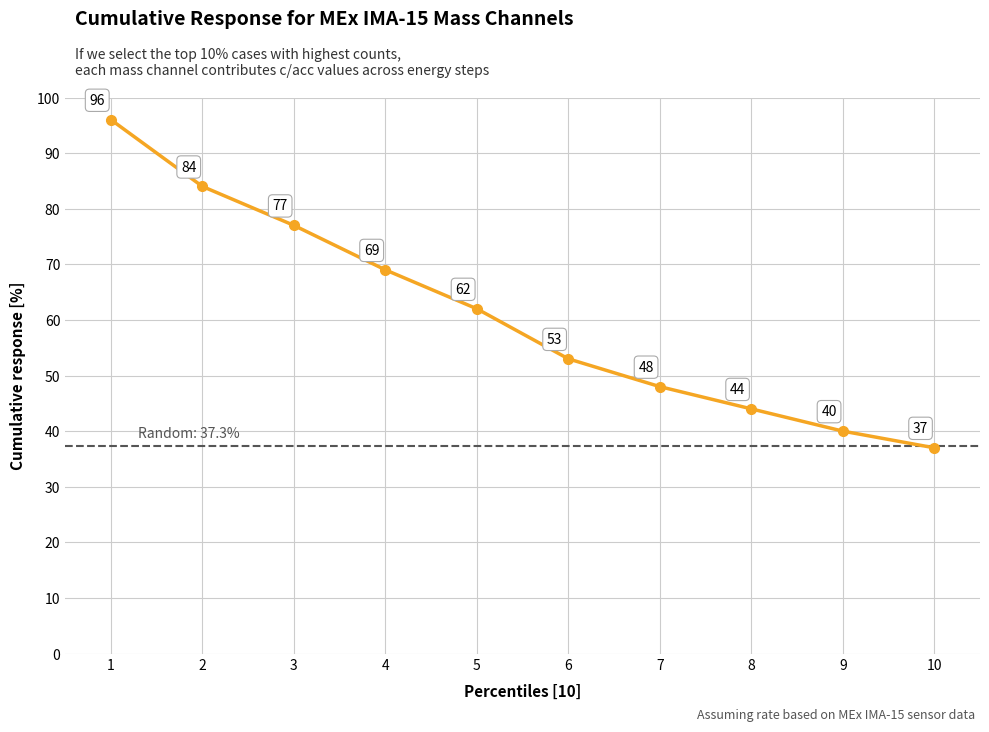

Between 7 and 4, which is larger?

4